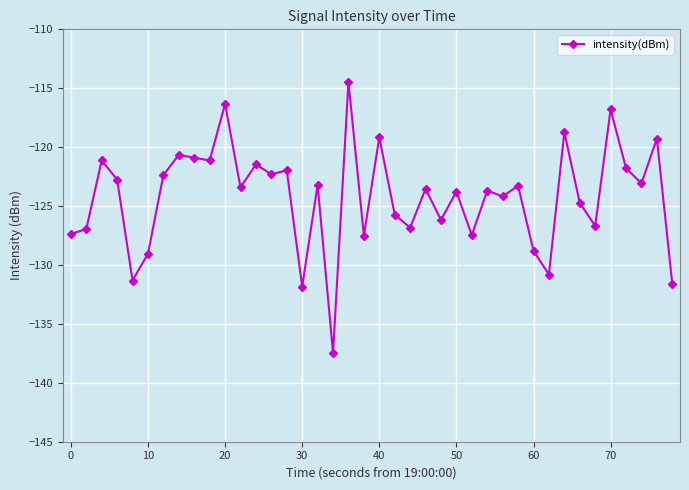

What is the sum of all values?

-4969.7